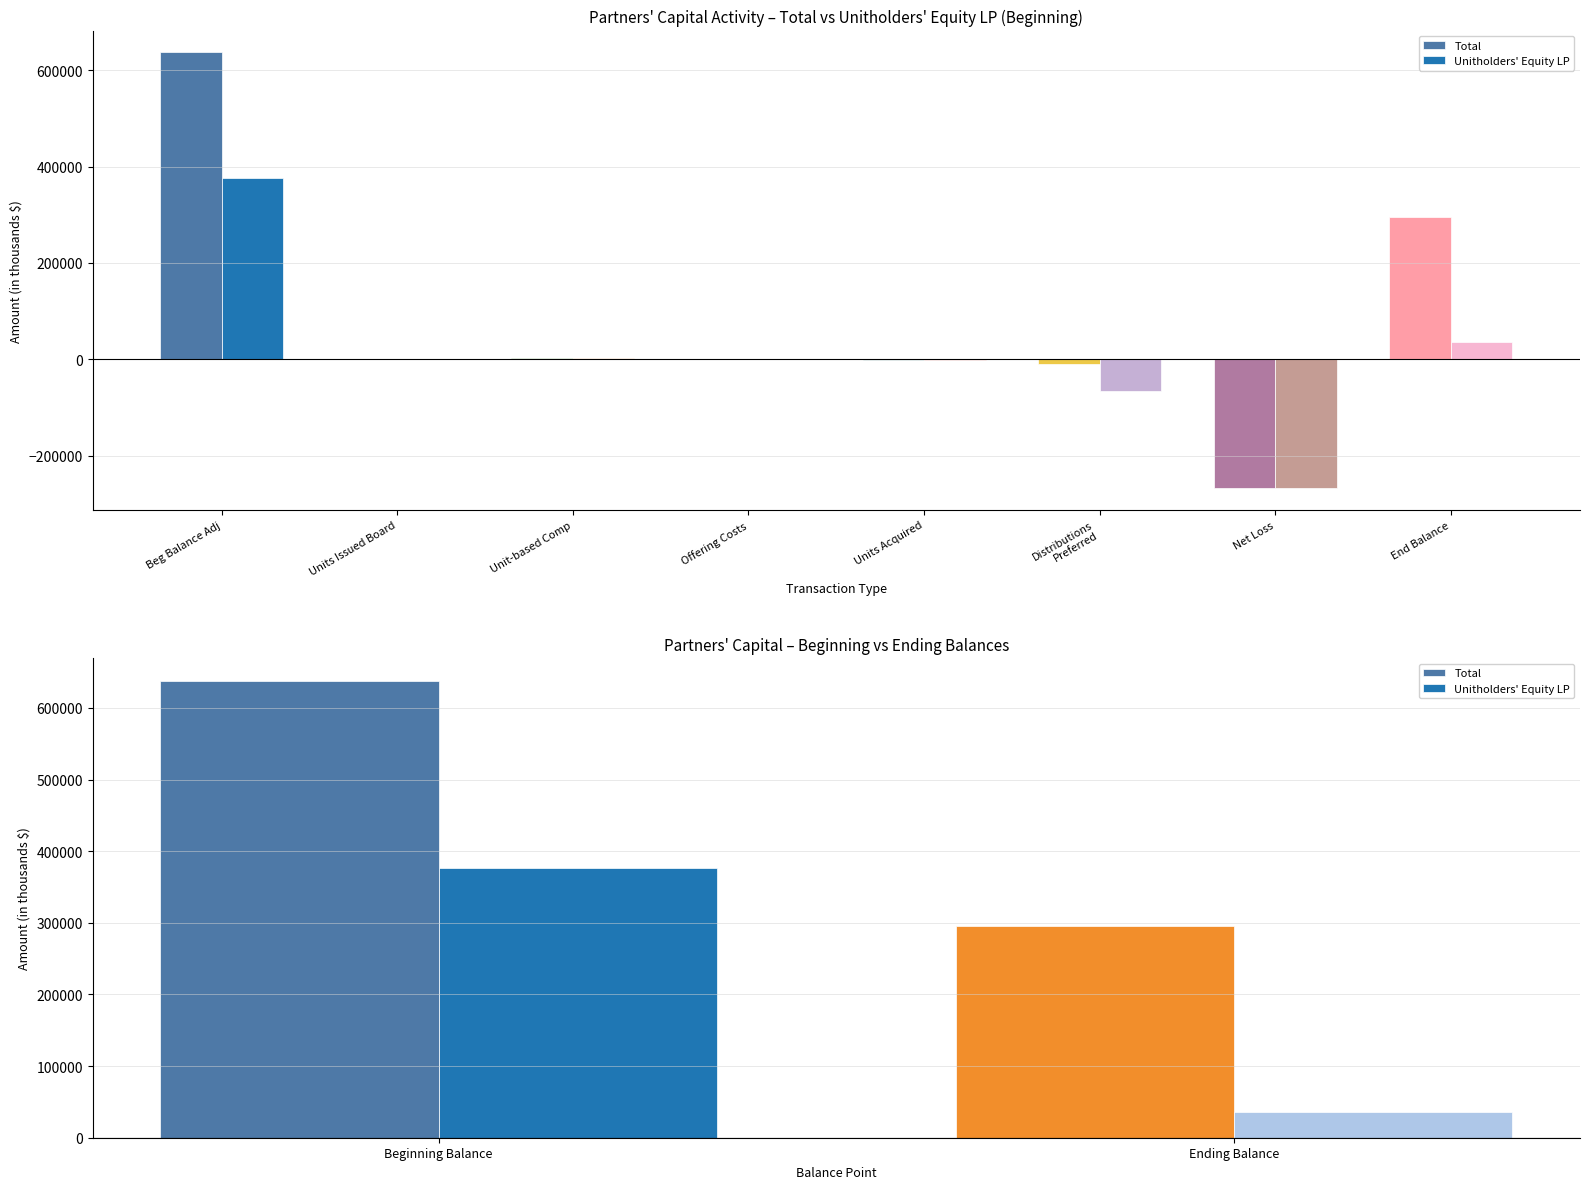

What is the difference between the highest and lowest values at Beginning Balance?

260320